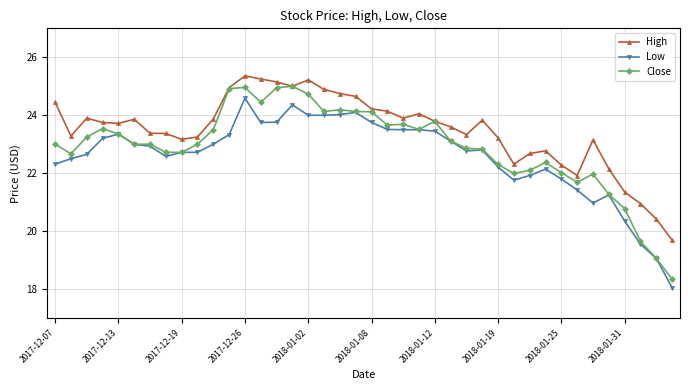

What is the difference between the second highest and second lowest values in the High series?

4.8